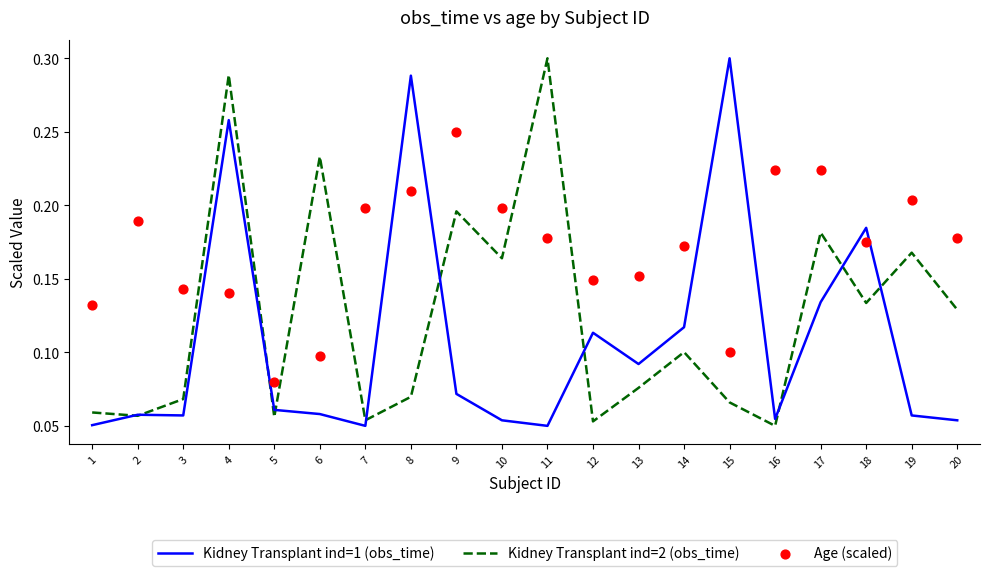

What are all the series names shown in the legend?

Kidney Transplant ind=1 (obs_time), Kidney Transplant ind=2 (obs_time), Age (scaled)